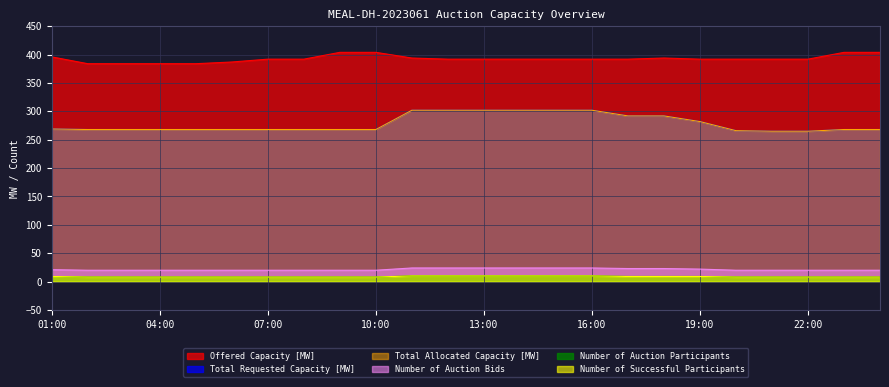

Reading left to right, what are all the values shown in this chart?

Offered Capacity [MW]: 396	384	384	384	384	387	392	392	404	404	394	392	392	392	392	392	392	394	392	392	392	392	404	404
Total Requested Capacity [MW]: 269	268	268	268	268	268	268	268	268	268	302	302	302	302	302	302	292	292	282	266	265	265	268	268
Total Allocated Capacity [MW]: 269	268	268	268	268	268	268	268	268	268	302	302	302	302	302	302	292	292	282	266	265	265	268	268
Number of Auction Bids: 21	20	20	20	20	20	20	20	20	20	24	24	24	24	24	24	23	23	22	20	20	20	20	20
Number of Auction Participants: 9	8	8	8	8	8	8	8	8	8	10	10	10	10	10	10	9	9	9	8	8	8	8	8
Number of Successful Participants: 9	8	8	8	8	8	8	8	8	8	10	10	10	10	10	10	9	9	9	8	8	8	8	8